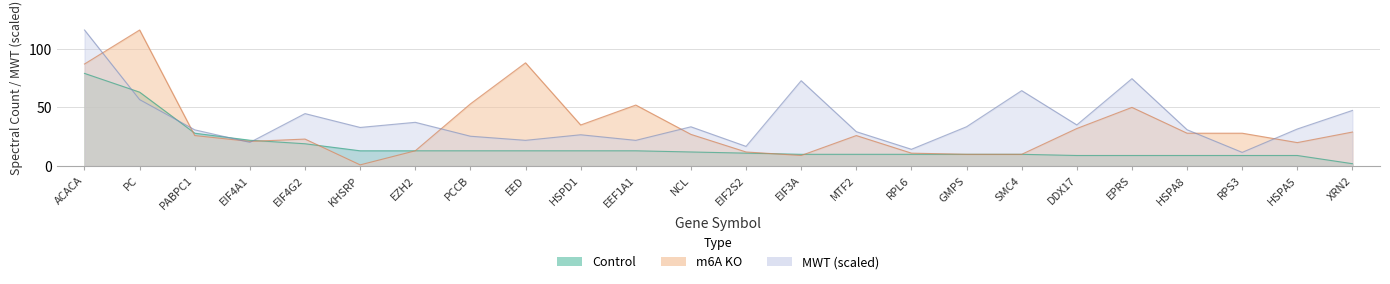

Reading right to left, transcribe all the data shown in this chart.

Control: XRN2=2	HSPA5=9	RPS3=9	HSPA8=9	EPRS=9	DDX17=9	SMC4=10	GMPS=10	RPL6=10	MTF2=10	EIF3A=10	EIF2S2=11	NCL=12	EEF1A1=13	HSPD1=13	EED=13	PCCB=13	EZH2=13	KHSRP=13	EIF4G2=19	EIF4A1=22	PABPC1=28	PC=63	ACACA=79
m6A KO: XRN2=29	HSPA5=20	RPS3=28	HSPA8=28	EPRS=50	DDX17=32	SMC4=10	GMPS=10	RPL6=11	MTF2=26	EIF3A=9	EIF2S2=12	NCL=27	EEF1A1=52	HSPD1=35	EED=88	PCCB=53	EZH2=13	KHSRP=1	EIF4G2=23	EIF4A1=21	PABPC1=26	PC=116	ACACA=87